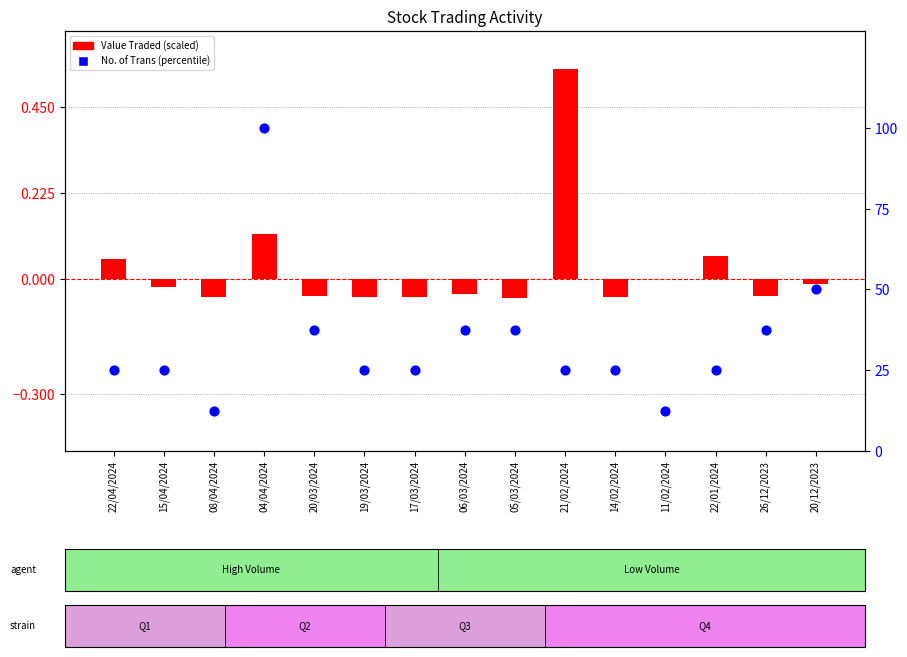

At which category is the sum across all series the highest?

04/04/2024